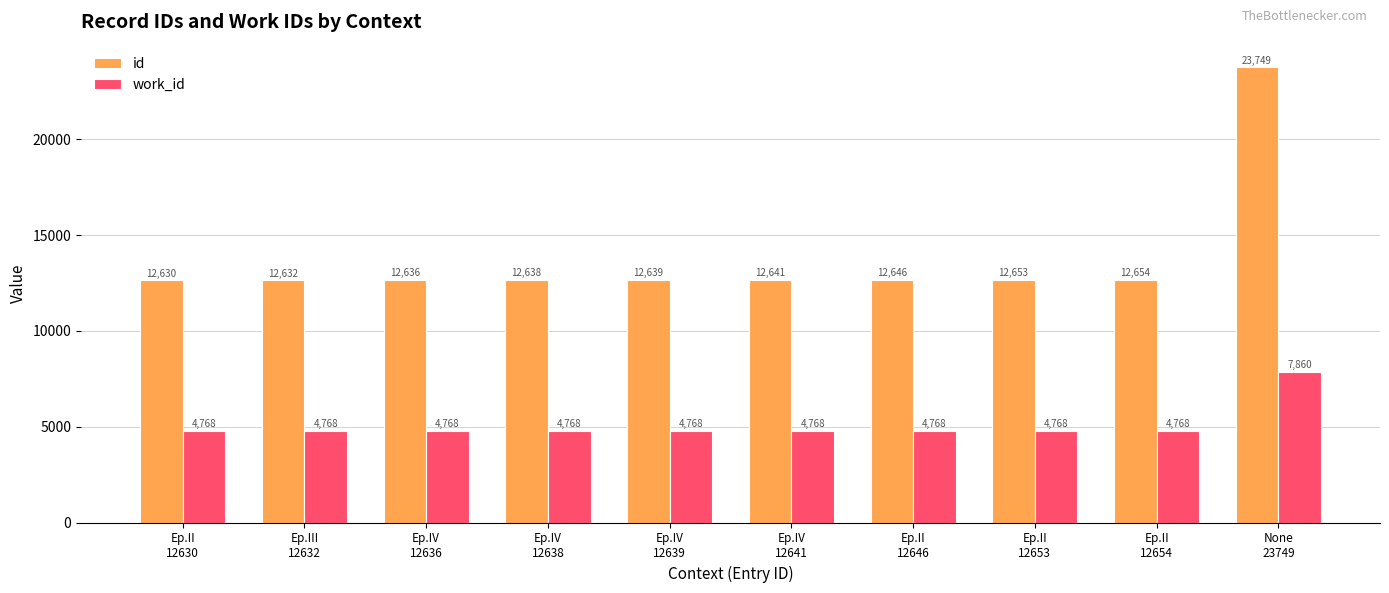

Reading right to left, transcribe all the data shown in this chart.

id: 23749	12654	12653	12646	12641	12639	12638	12636	12632	12630
work_id: 7860	4768	4768	4768	4768	4768	4768	4768	4768	4768